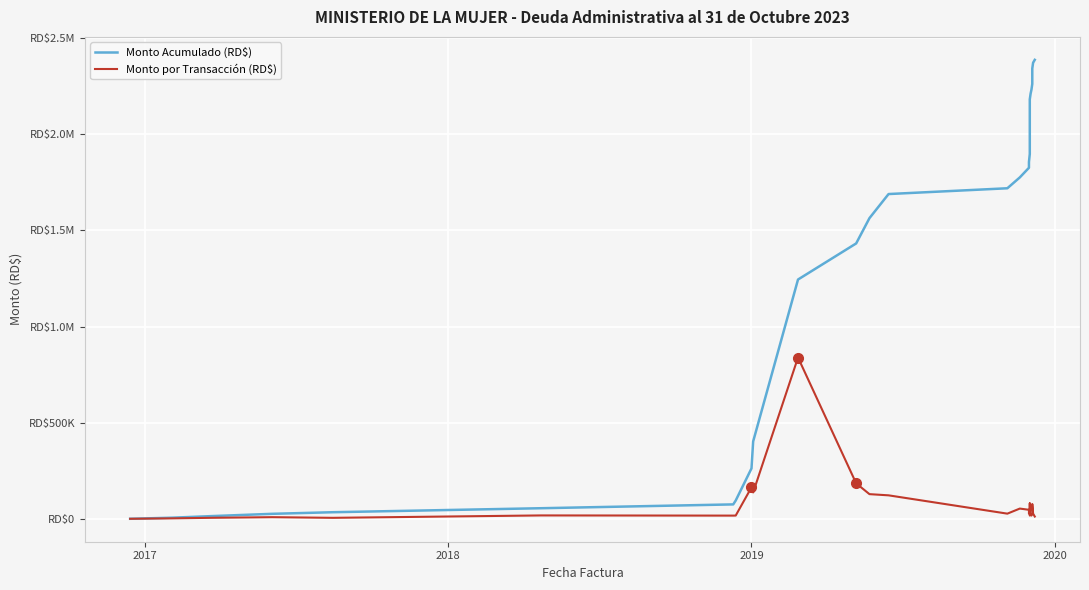

At 2019, list the series in order from largest to smallest.

Monto Acumulado (RD$), Monto por Transacción (RD$)